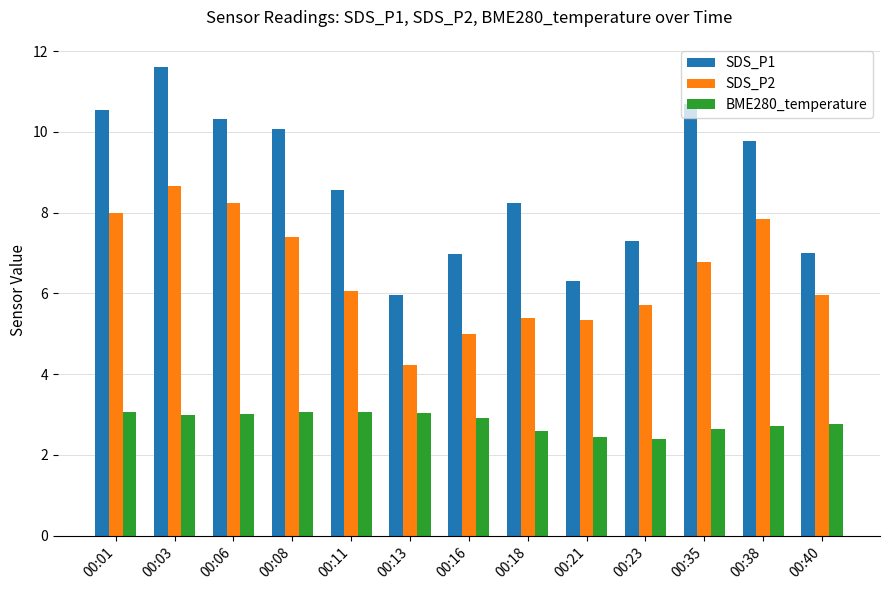

How many bars are there in each group?

3